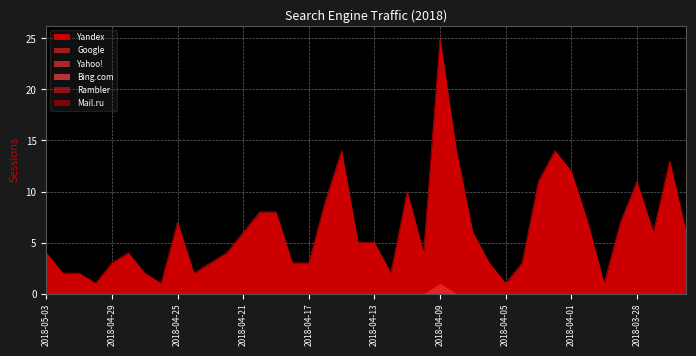

Which series has the largest total across all categories?

Yandex